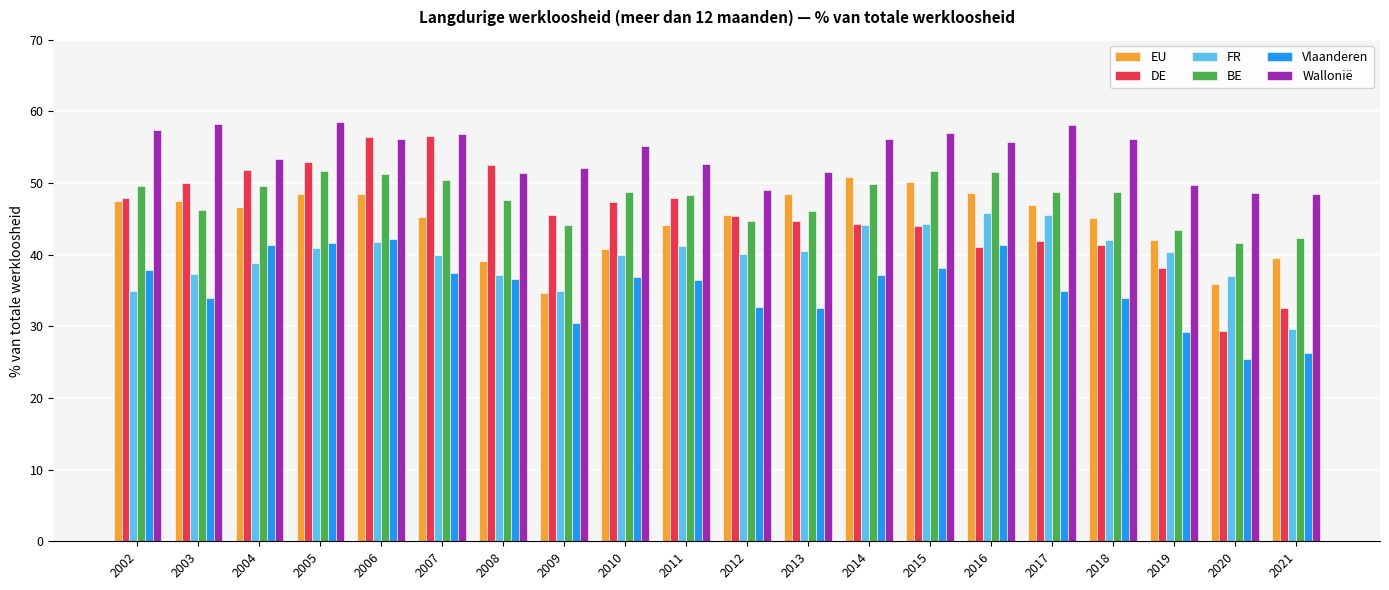

What is the highest value of the EU series?

50.9